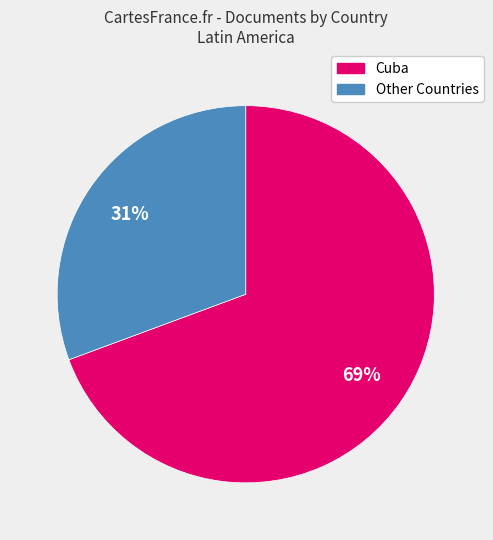

Does any single category account for the majority?

Yes